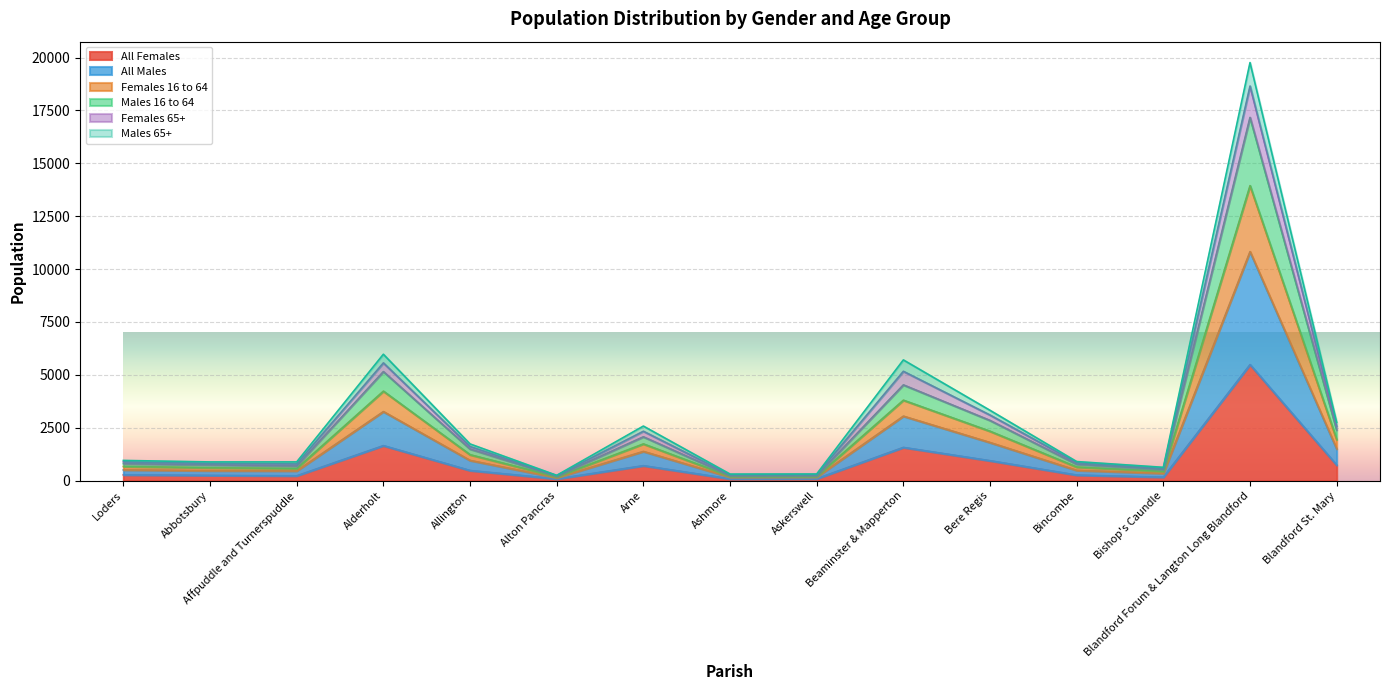

What is the minimum value shown in the chart?

80